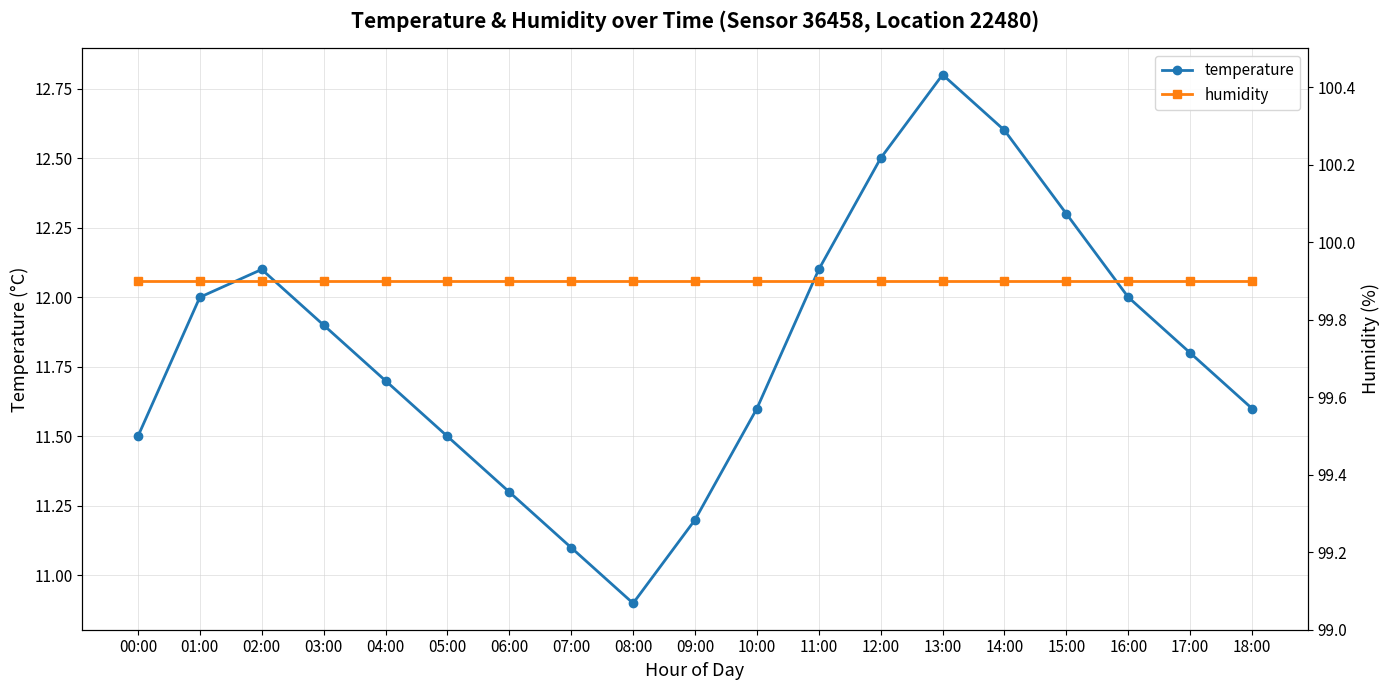

Is it true that temperature equals 11.6 at 18:00?

True